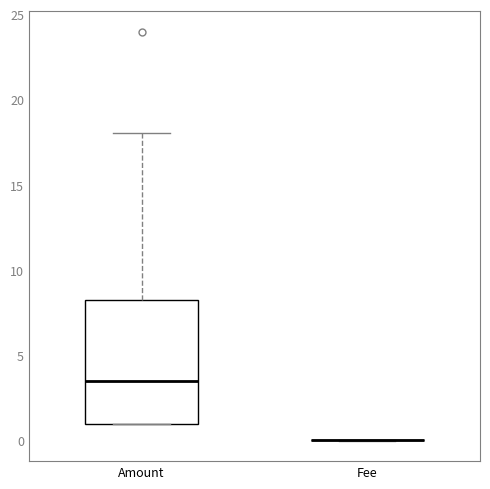

Reading left to right, read every box against the y-axis: the position of its median line, the range the box covers, and the ends of its whiskers. The values are not printed on the chart, so give them approximately, as read against the axis.

Amount: median 3.5, box 1.0 to 8.5, whiskers 1.0 to 18.0
Fee: box collapsed to a line at 0.0, whiskers 0.0 to 0.0